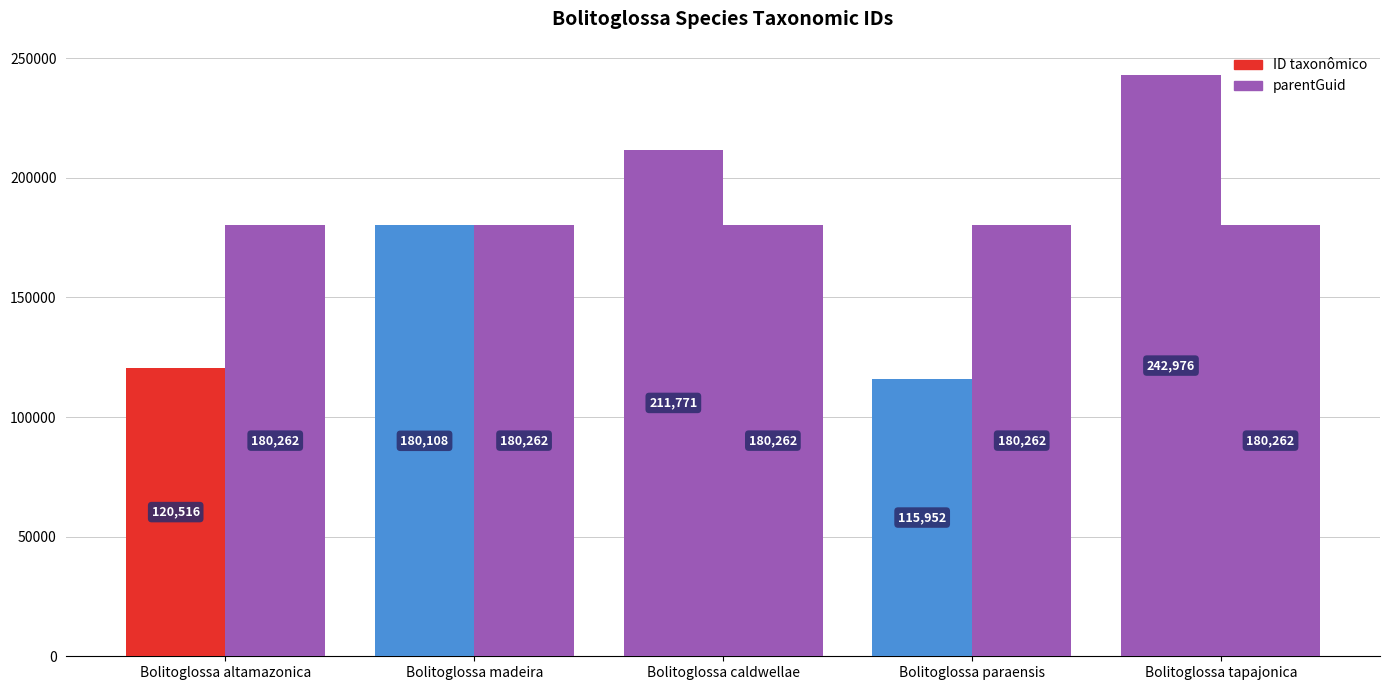

At Bolitoglossa tapajonica, list the series in order from smallest to largest.

parentGuid, ID taxonômico